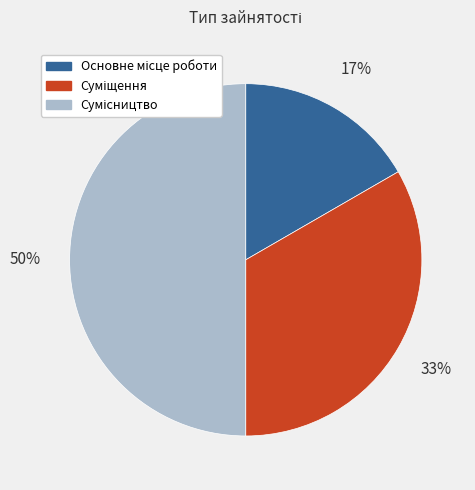

To the nearest percent, what is the difference between the largest and smallest slice percentages?

33%